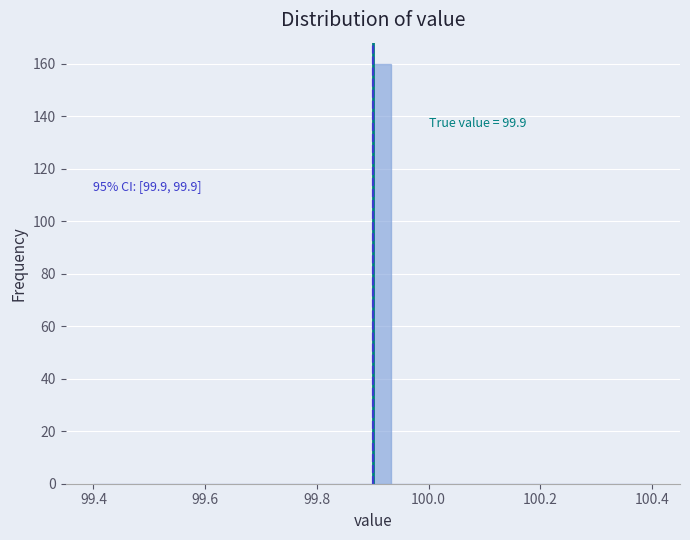

Read against the x-axis, roughly where is the centre of the tallest bar?

99.92